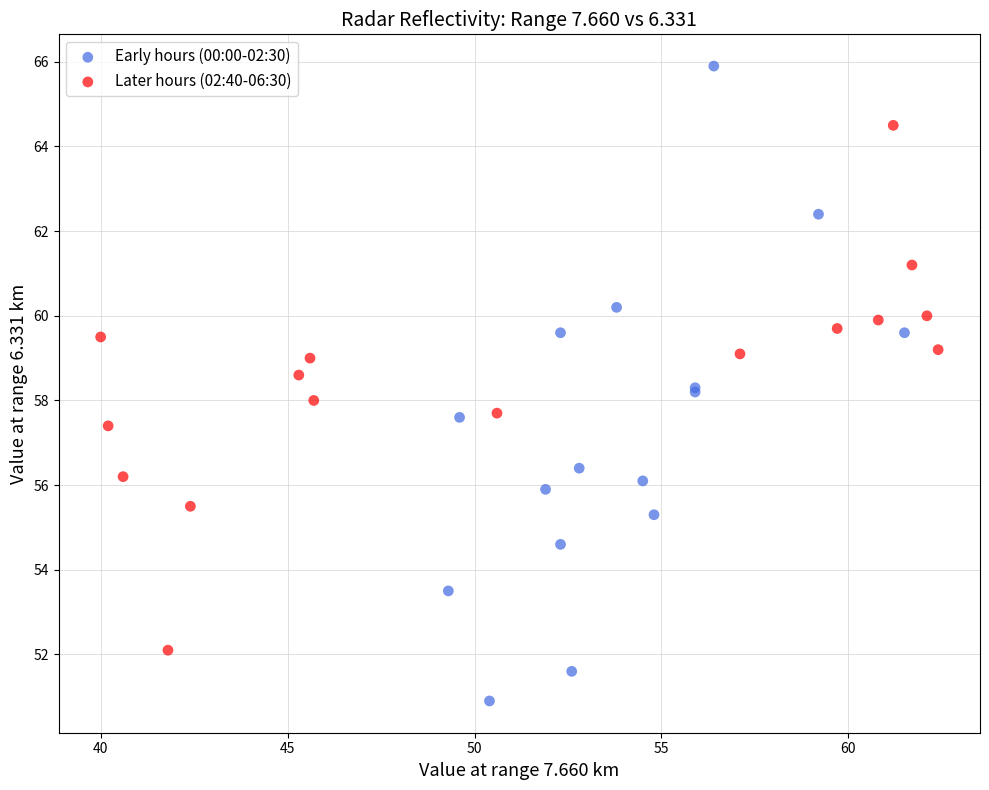

Which series has the largest Y range (max minus min)?

Early hours (00:00-02:30)